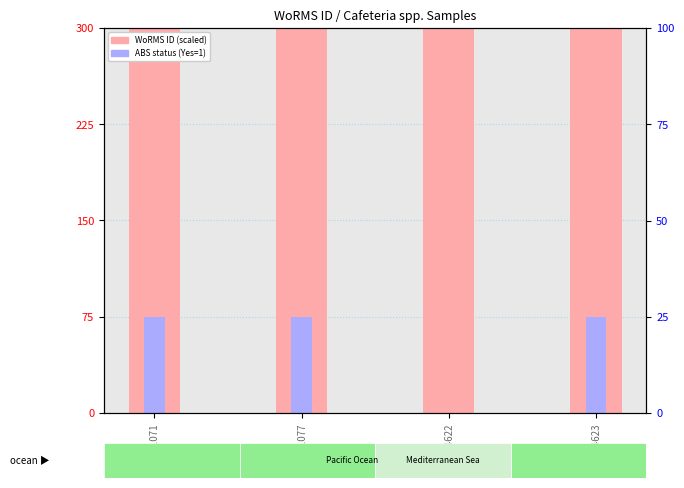

Reading left to right, what are all the values shown in this chart?

WoRMS ID (scaled): 23397.5	23397.5	23397.5	23402.7
ABS status: 75.0	75.0	0.0	75.0